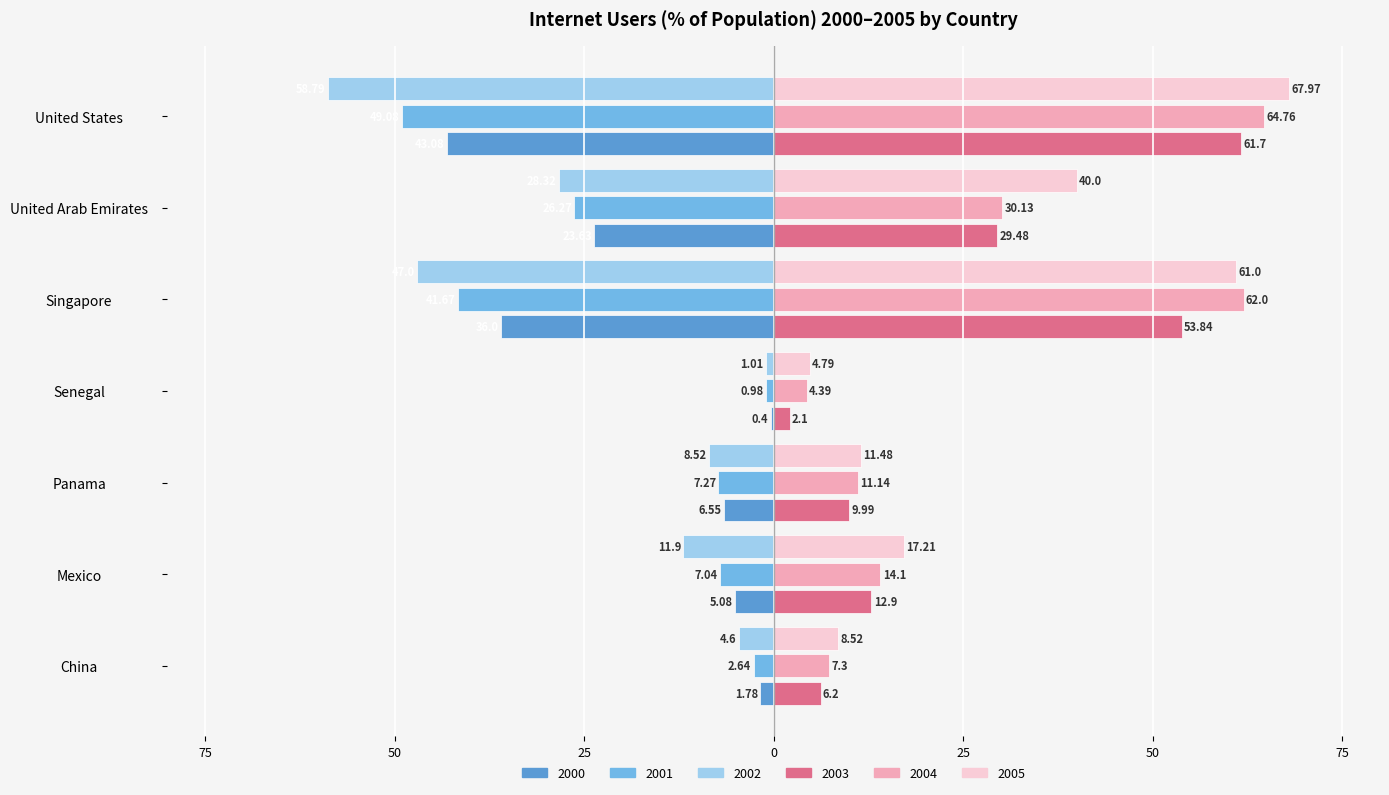

Which series has the largest range (max minus min)?

2005